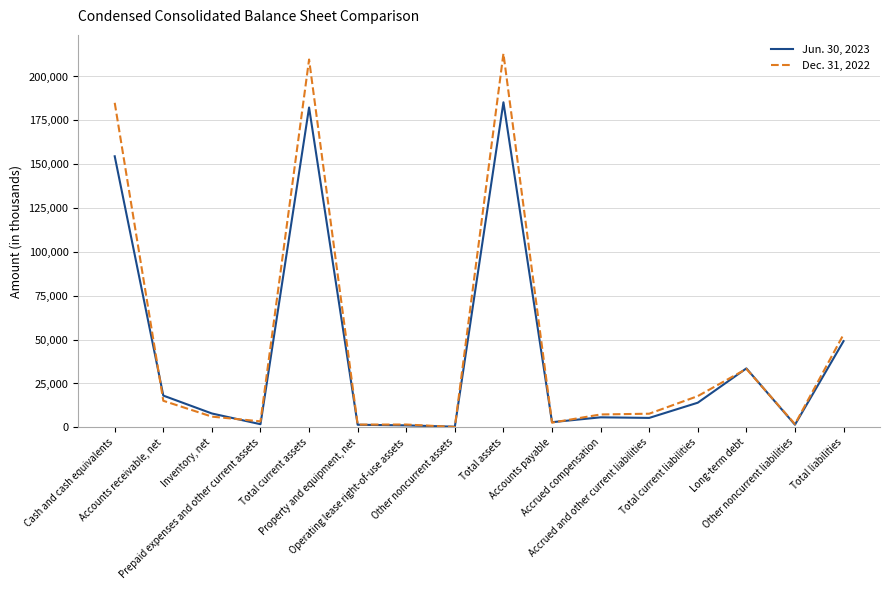

How many series are shown in this chart?

2